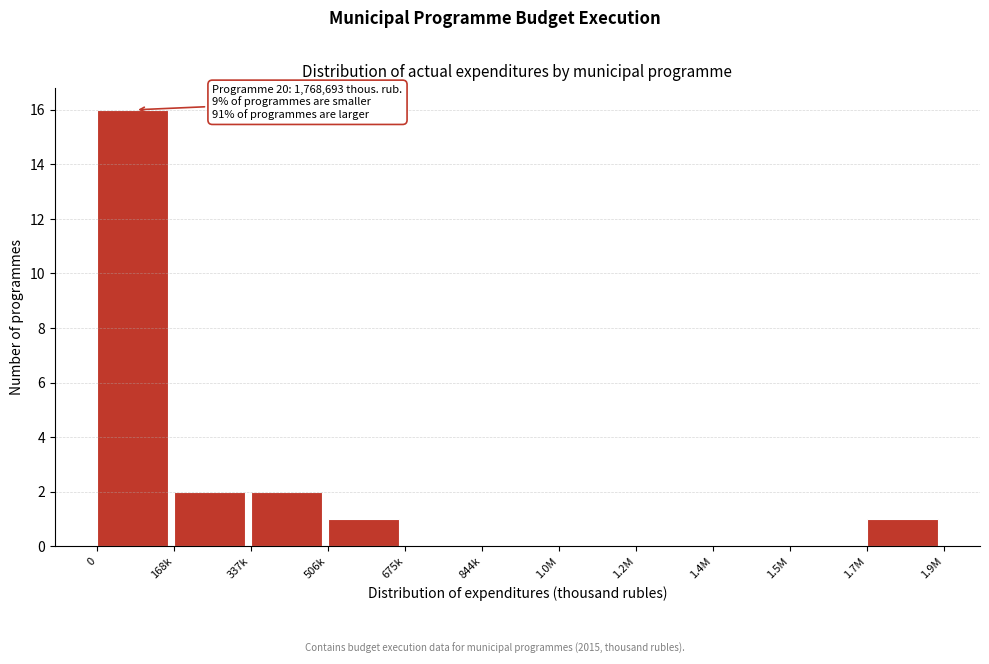

Reading left to right, extract all data points from this chart.

0=16	168k=2	337k=2	506k=1	675k=0	844k=0	1.0M=0	1.2M=0	1.4M=0	1.5M=0	1.7M=1